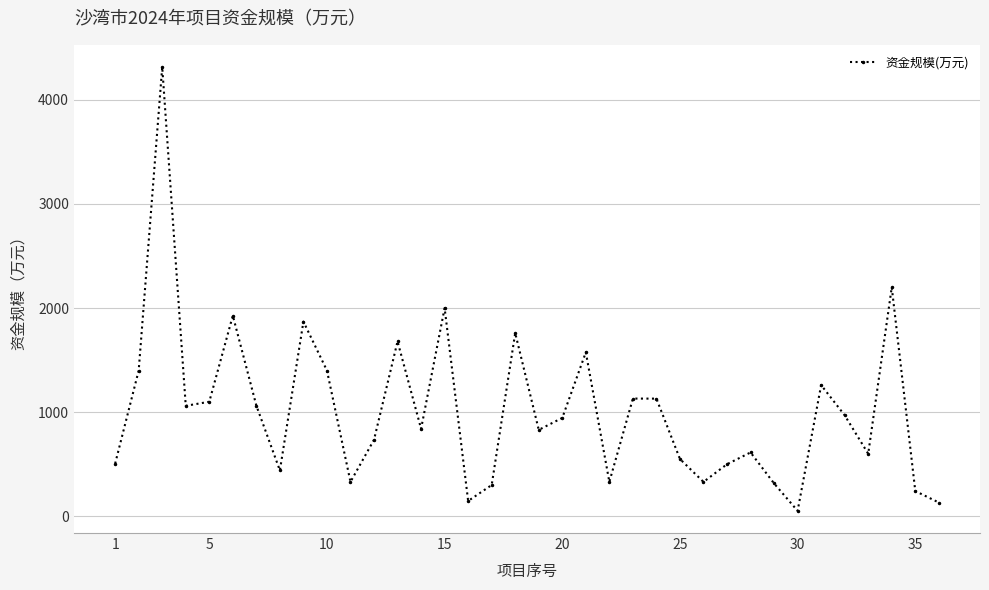

What is the maximum value shown in the chart?

4316.0